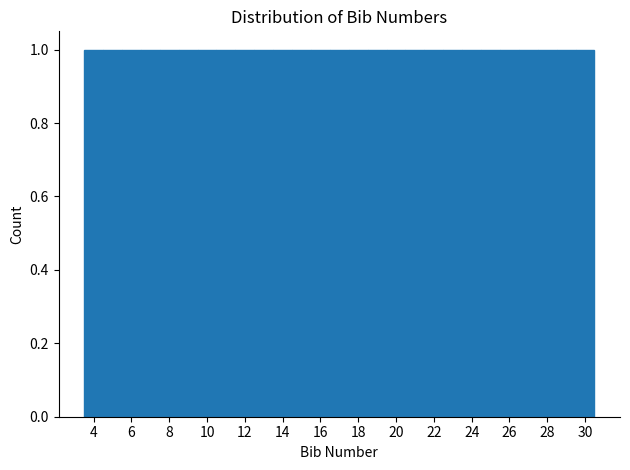

What is the height of the bar covering 20.5 to 21.5 on the x-axis? Neither the bar edges nor the heights are printed on the chart, so give them approximately, as read against the axes.

1